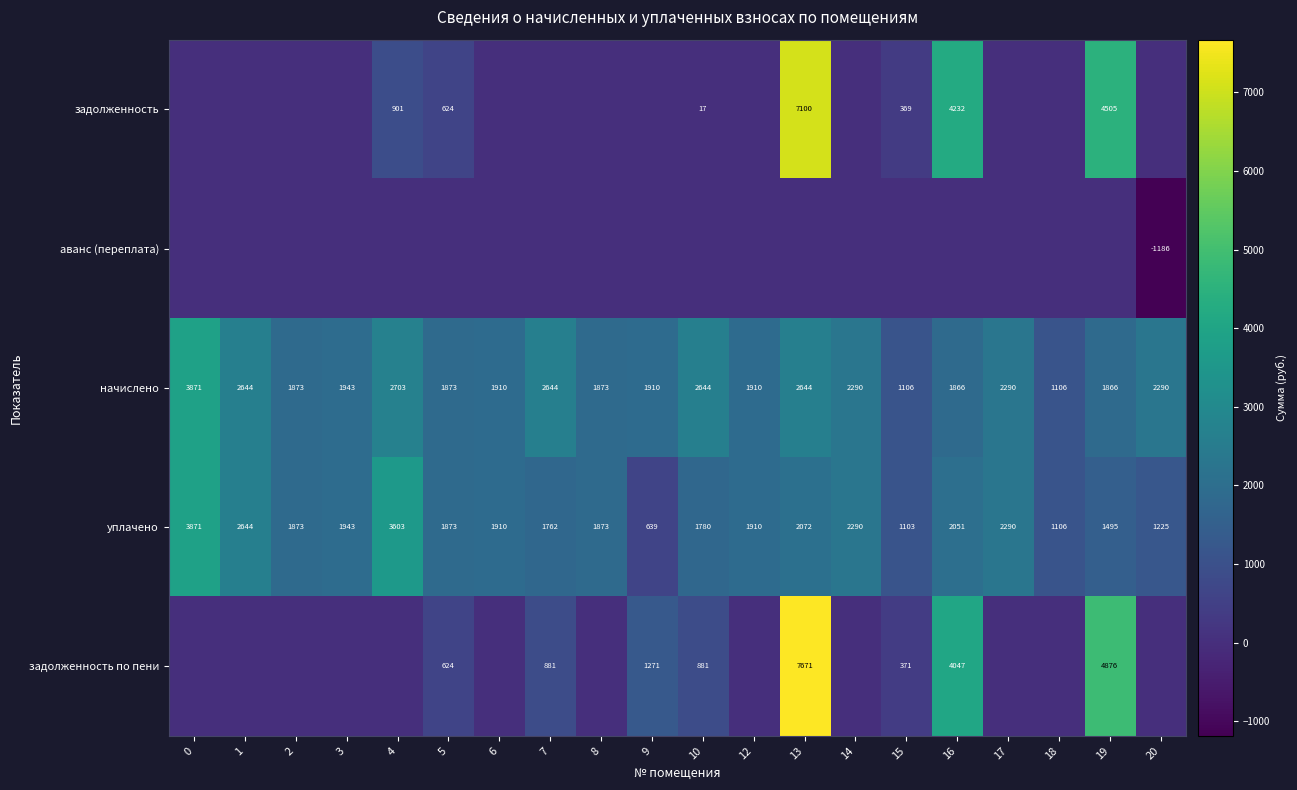

Is it true that начислено equals 1943 at 3?

True